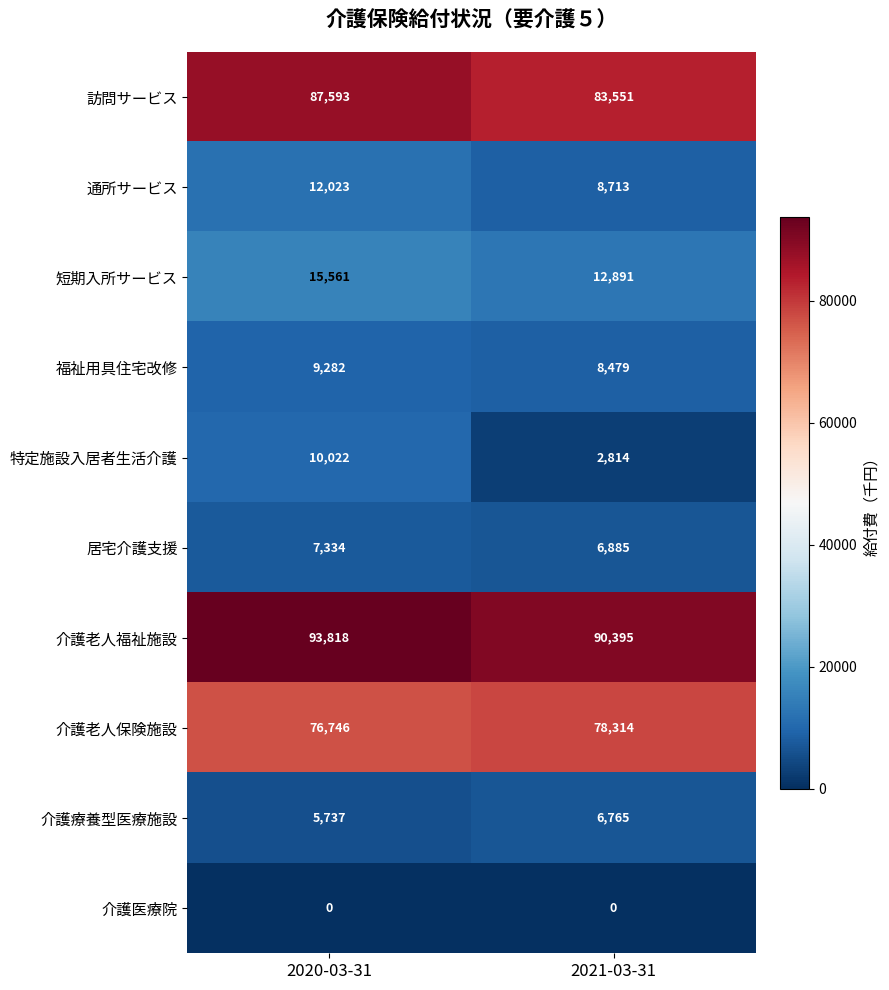

What is the spread (max minus min) of values at 2020-03-31?

93818